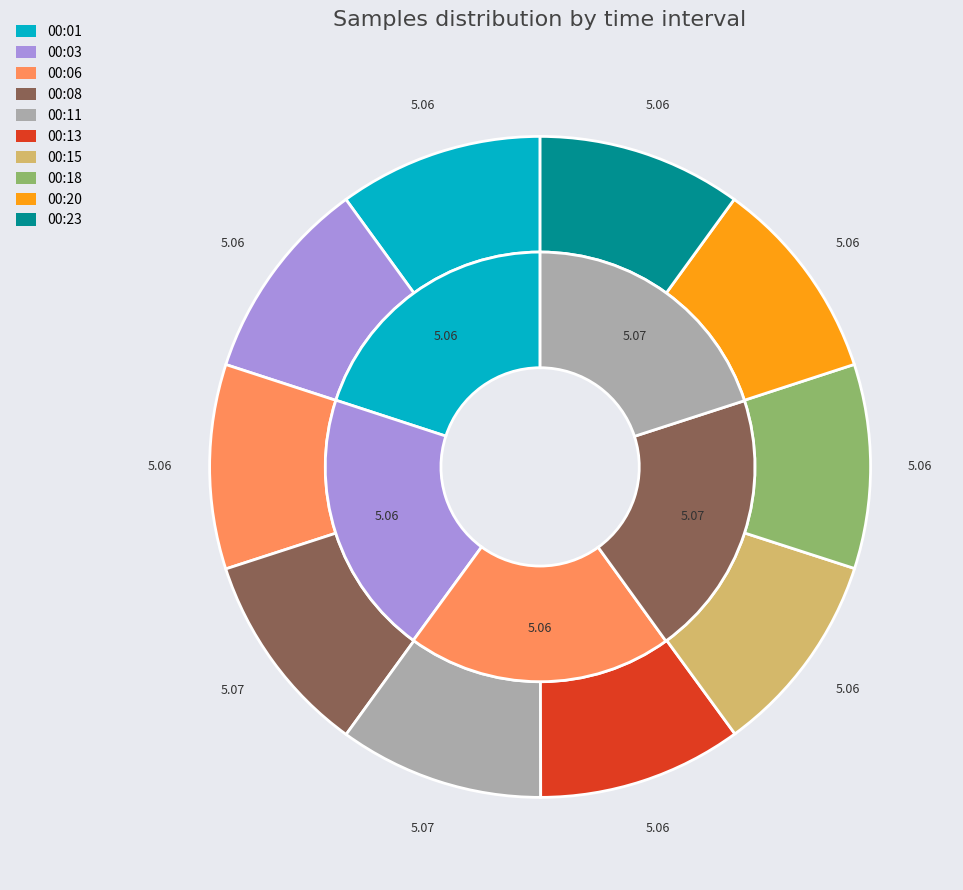

The 00:08 slice represents 20% of the pie. True or false?

False